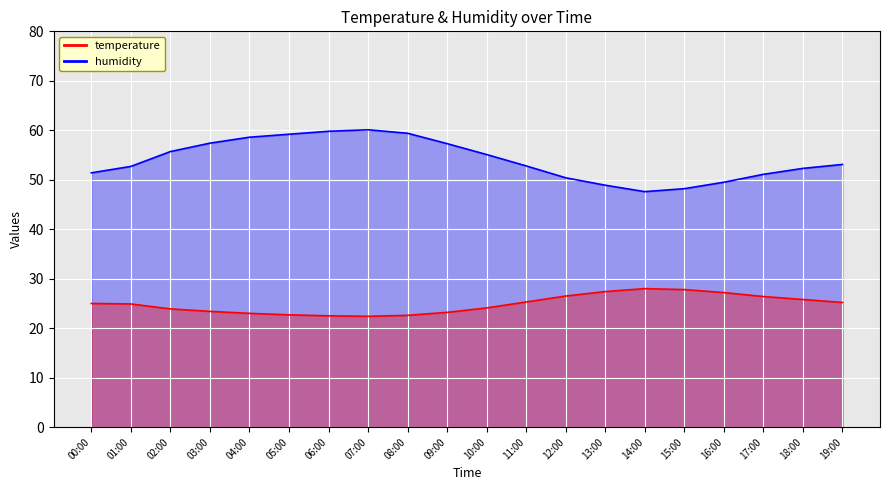

At which category does the chart reach its minimum across all series?

07:00